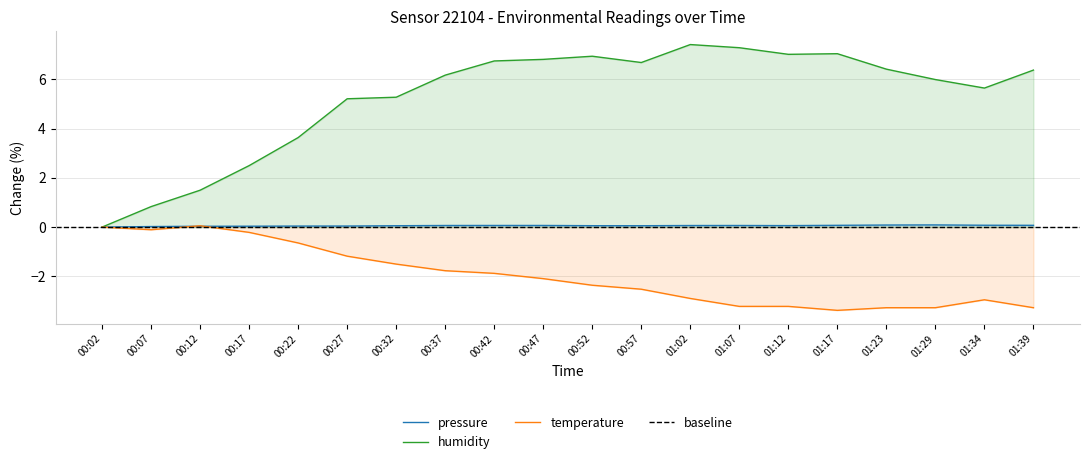

Rank the series by their maximum value, from lowest to highest.

temperature, pressure, humidity